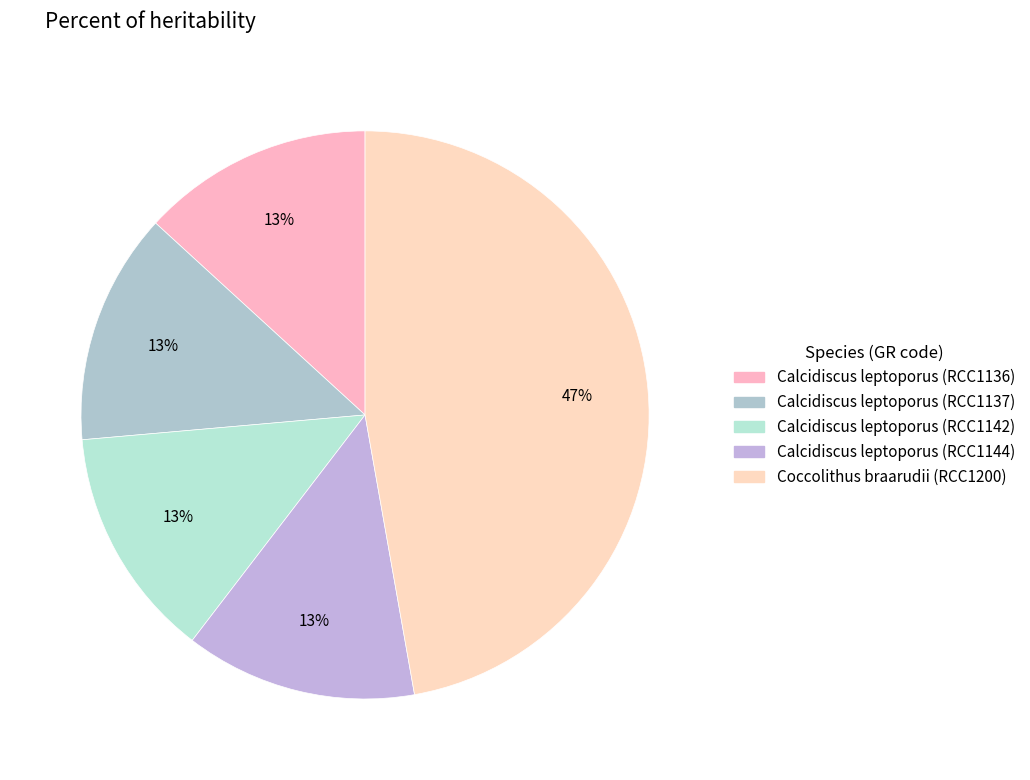

Count the number of slices in the pie.

5